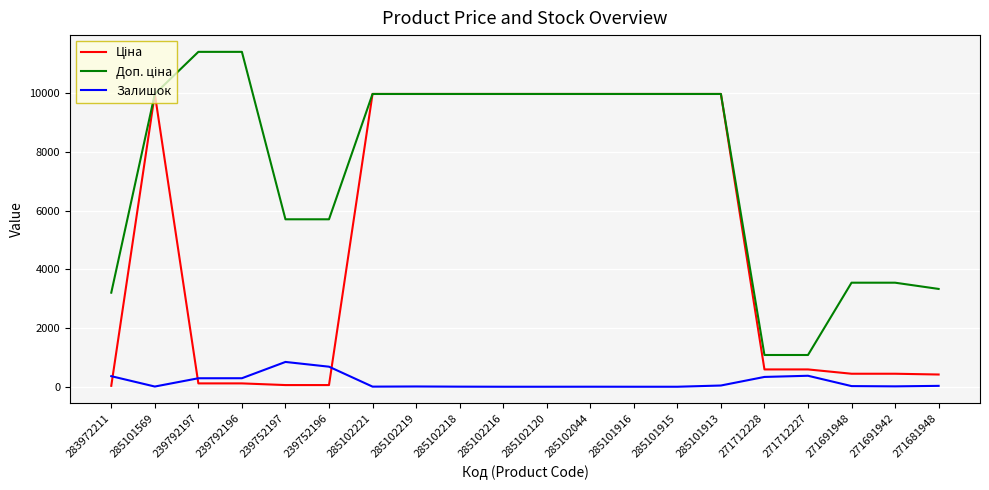

Is this an area chart (filled region under the line)?

No